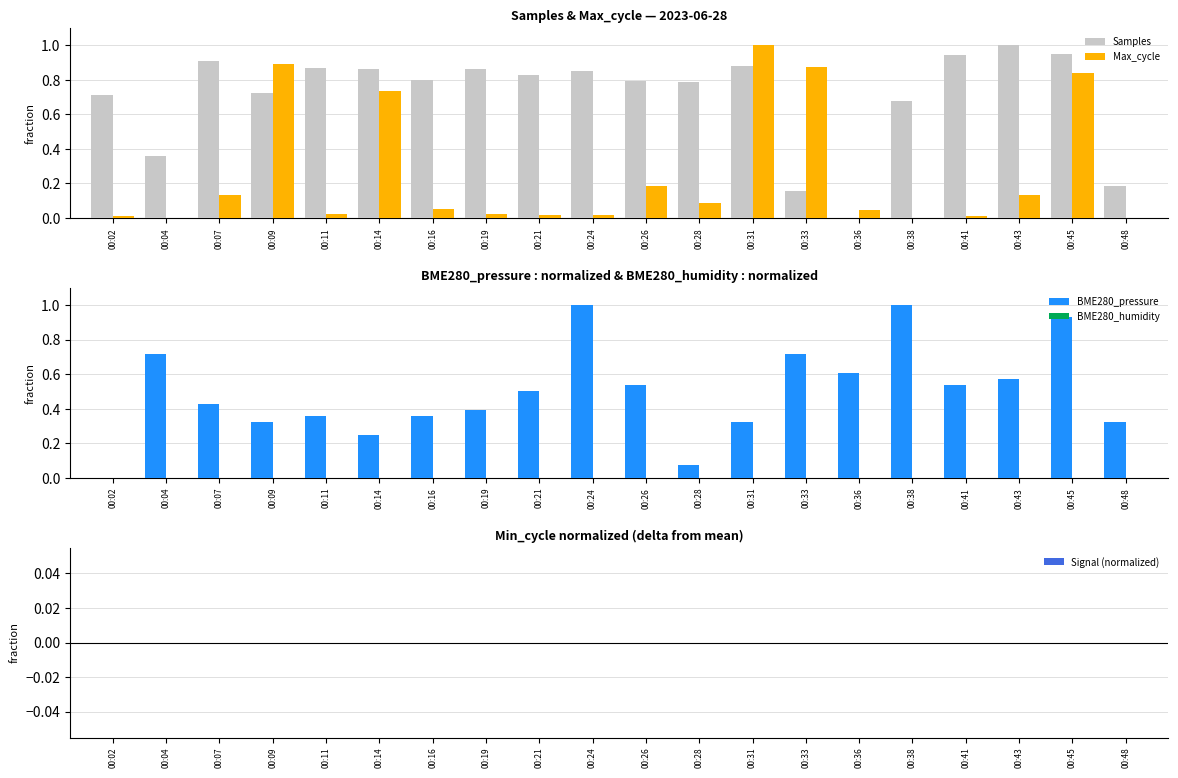

The value of Max_cycle at 00:41 is 0.0. True or false?

True